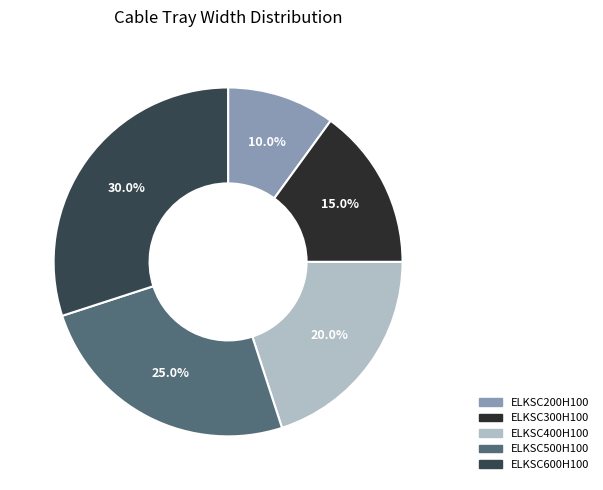

Rank the categories by value from lowest to highest.

ELKSC200H100, ELKSC300H100, ELKSC400H100, ELKSC500H100, ELKSC600H100